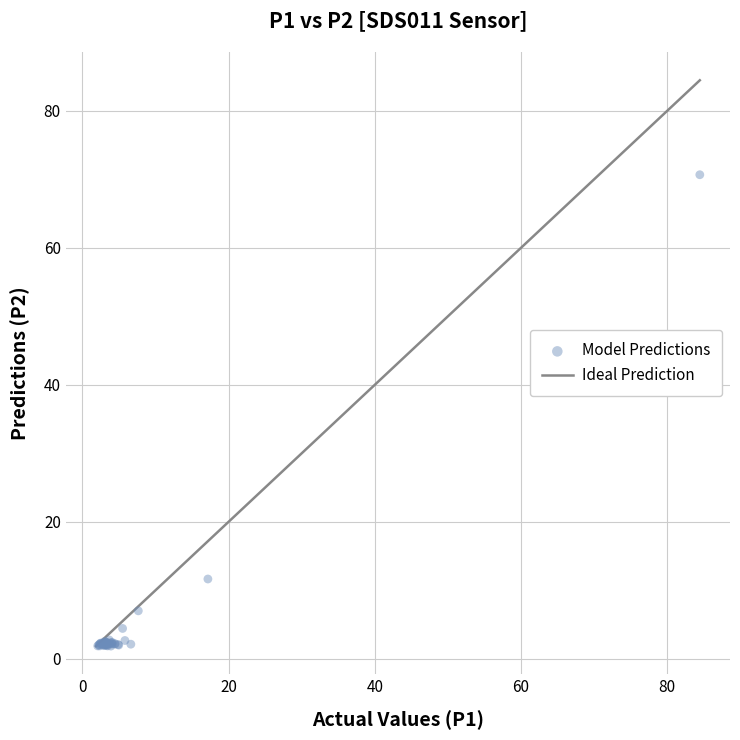

What Y value in the scatter plot is closest to 36?

11.7